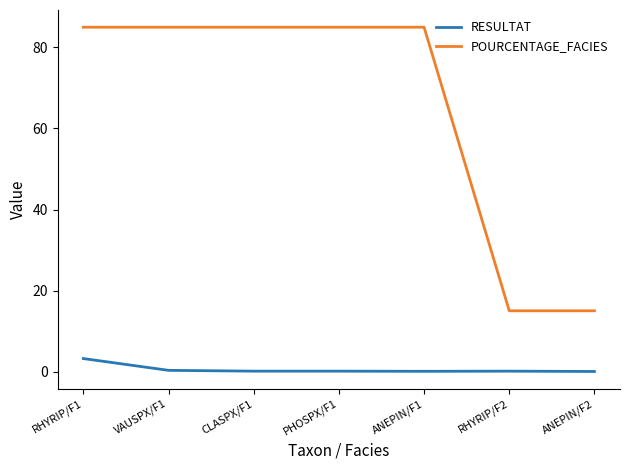

List the series in order of their peak value, lowest first.

RESULTAT, POURCENTAGE_FACIES